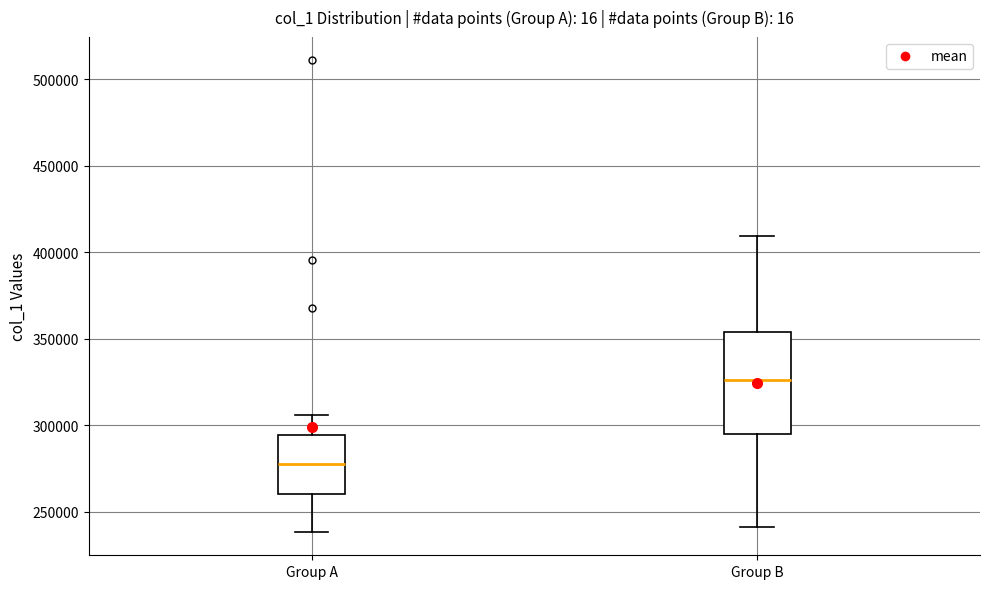

Reading left to right, read every box against the y-axis: the position of its median line, the range the box covers, and the ends of its whiskers. The values are not printed on the chart, so give them approximately, as read against the axis.

Group A: median 275000, box 260000 to 295000, whiskers 240000 to 305000
Group B: median 325000, box 295000 to 355000, whiskers 240000 to 410000